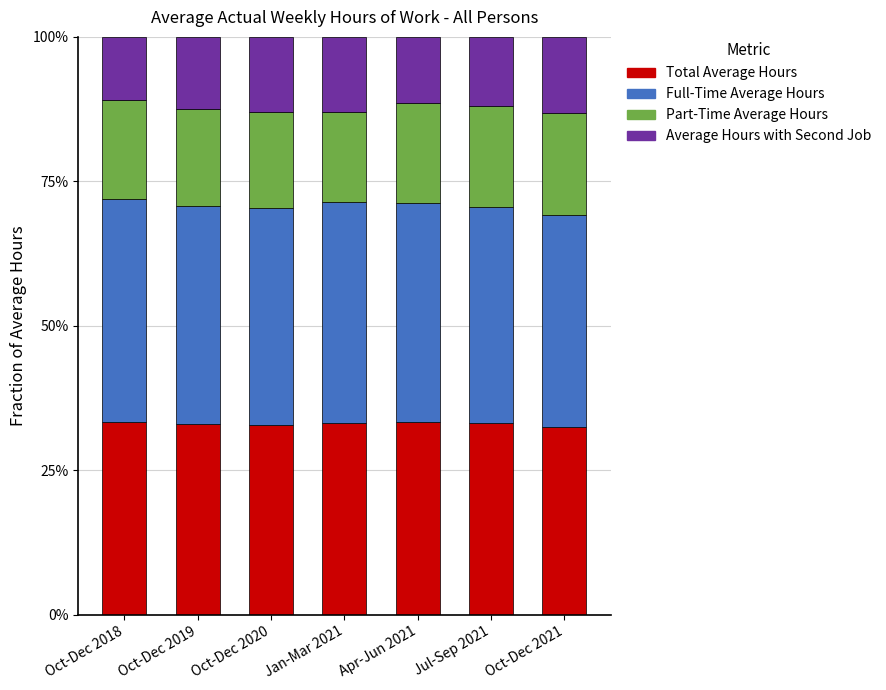

Which series has the widest spread of values?

Average Hours with Second Job